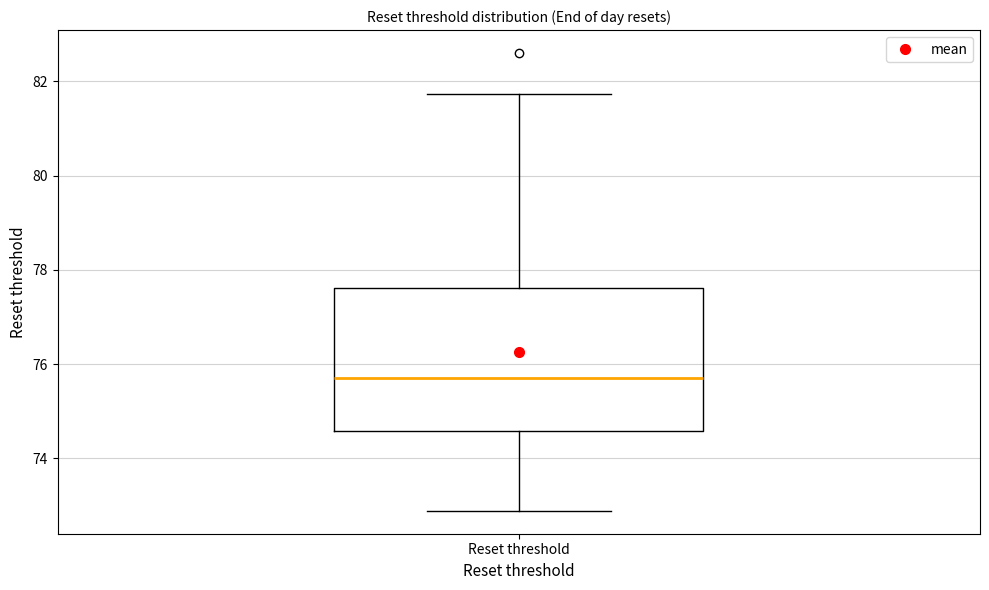

Read this box plot against the y-axis: the position of the median line, the range covered by the box, and the ends of both whiskers. The values are not printed on the chart, so give them approximately, as read against the axis.

median 75.6, box 74.6 to 77.6, whiskers 72.8 to 81.8